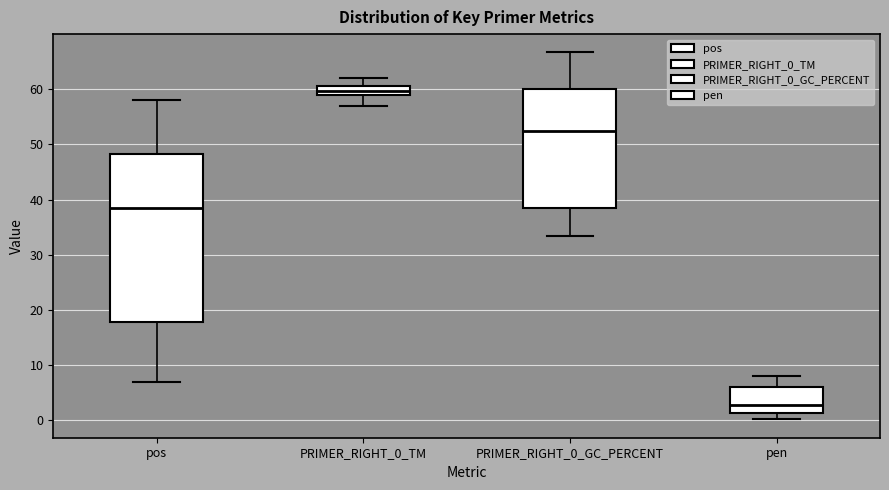

Which box's median line is the lowest?

pen